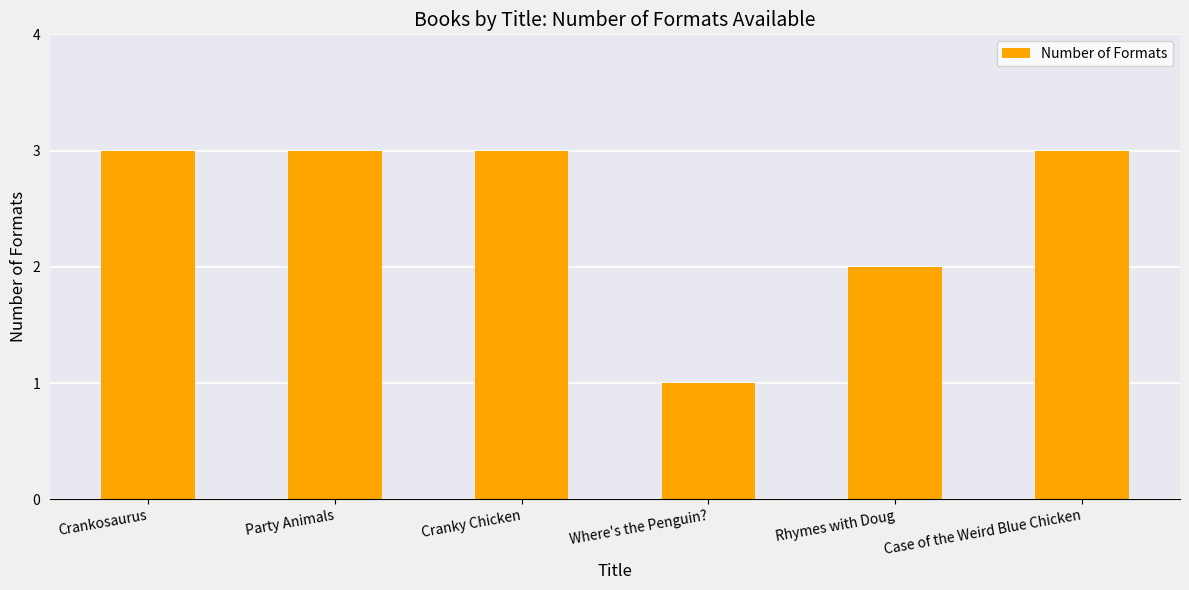

Reading right to left, what are all the values shown in this chart?

Case of the Weird Blue Chicken=3	Rhymes with Doug=2	Where's the Penguin?=1	Cranky Chicken=3	Party Animals=3	Crankosaurus=3